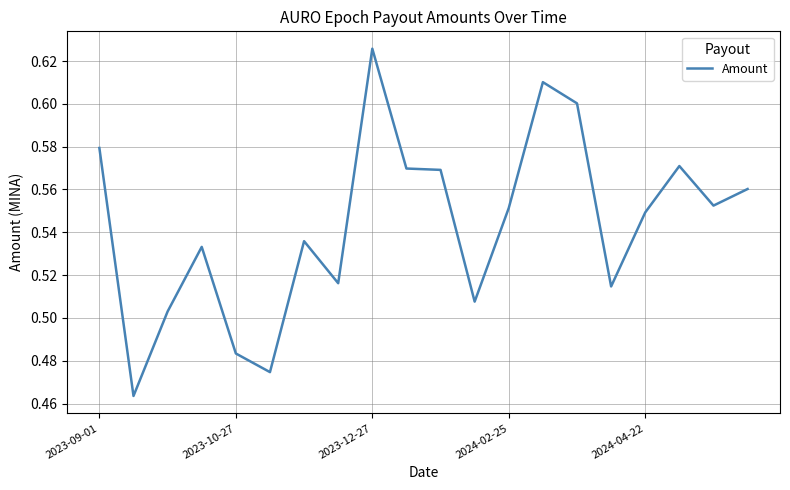

How many lines are shown in the chart?

1